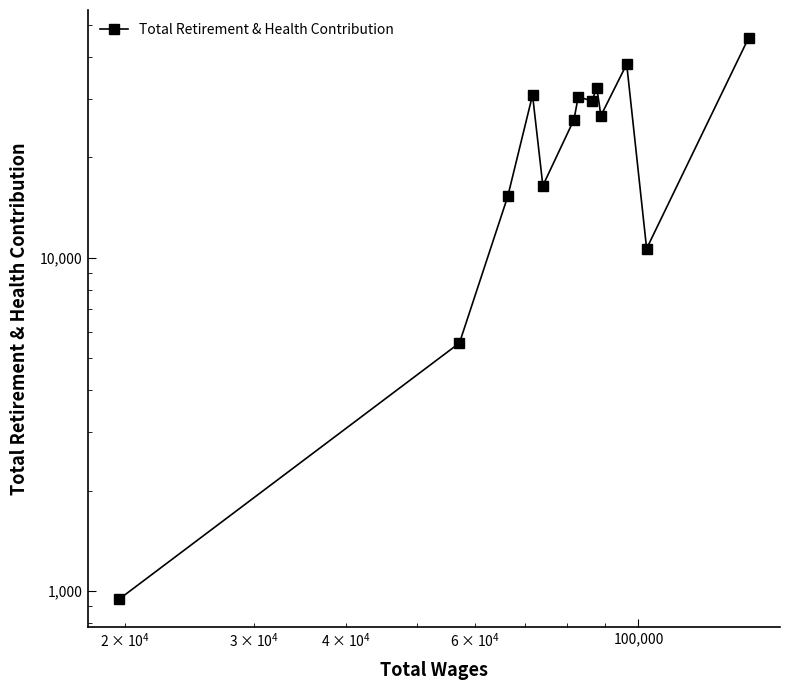

How many points are higher than both their immediate neighbors (excluding endpoints)?

4